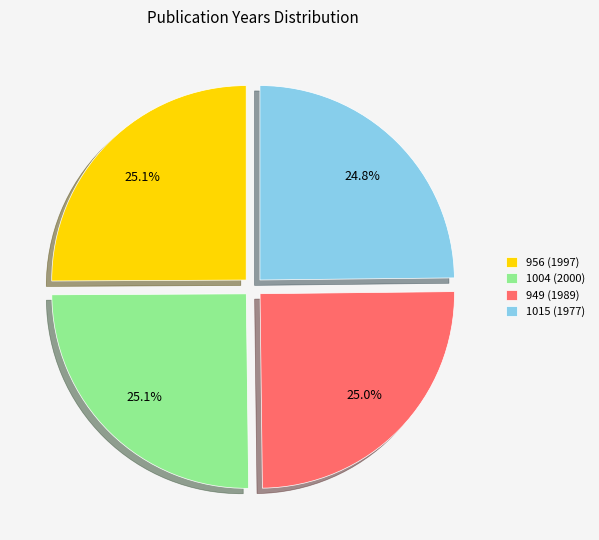

What is the ratio of the value at 1015 (1977) to the value at 956 (1997)?

1.0